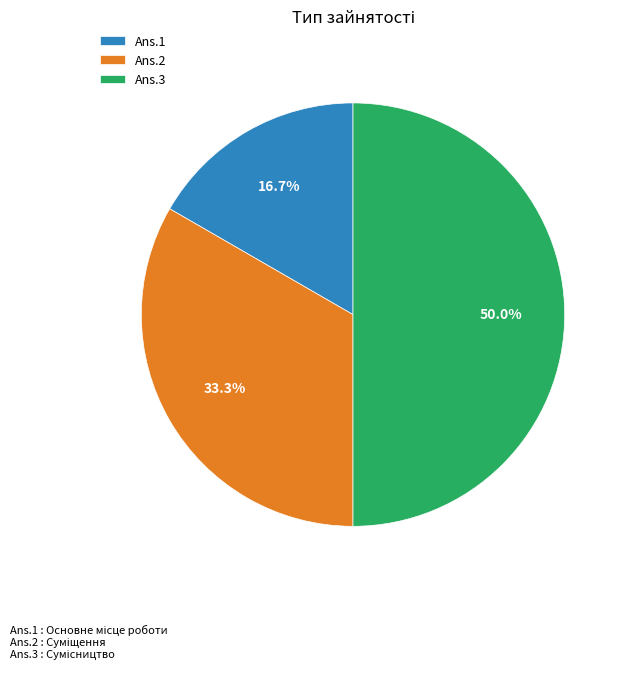

What percentage is NOT represented by Ans.2?

66.7%